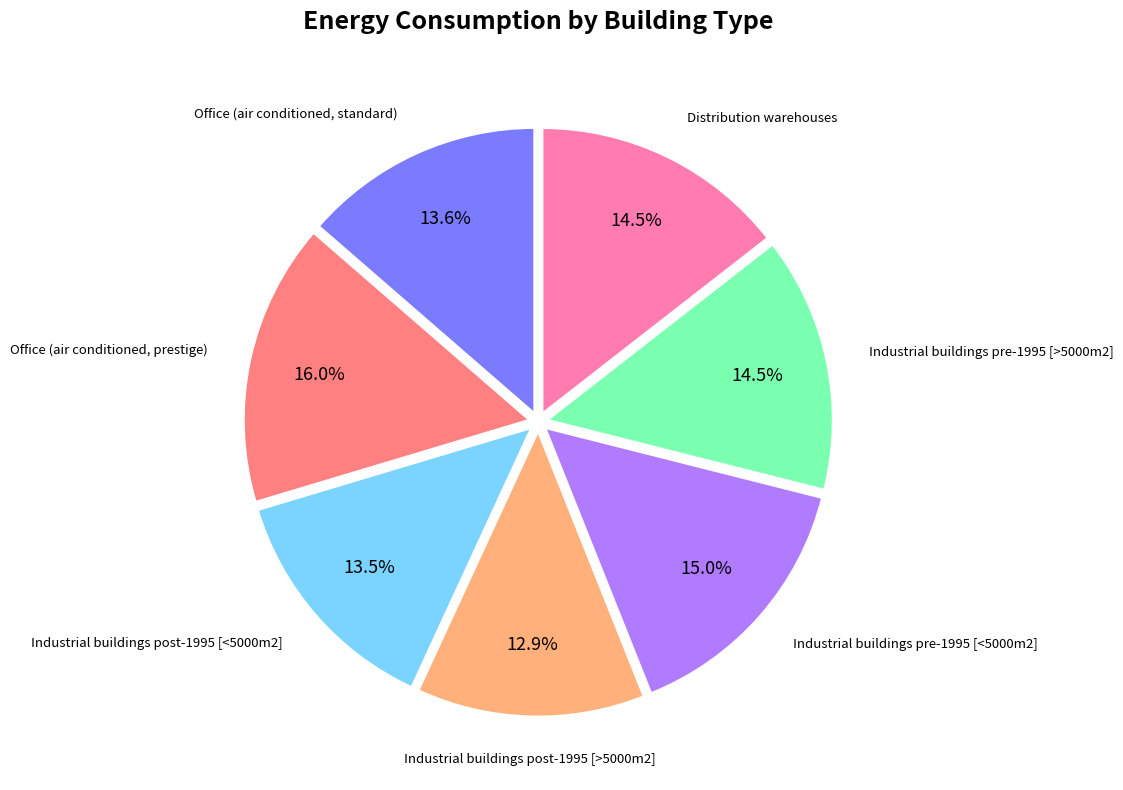

Is there any slice that represents more than half of the pie?

No